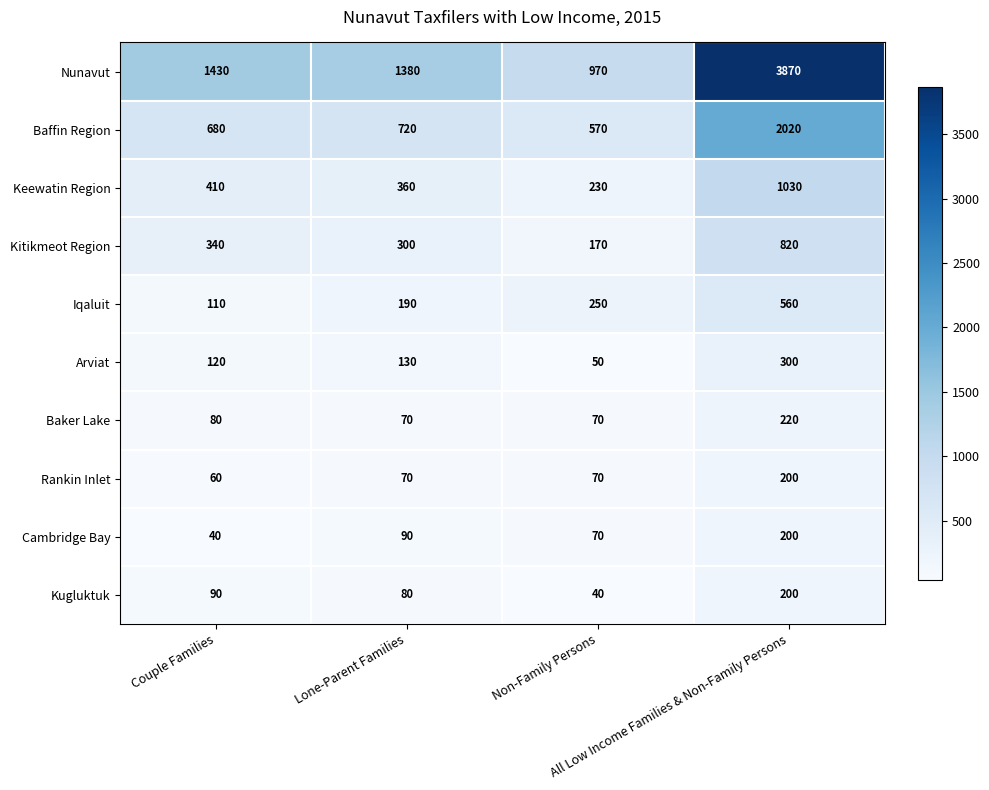

How many series are shown in this chart?

10